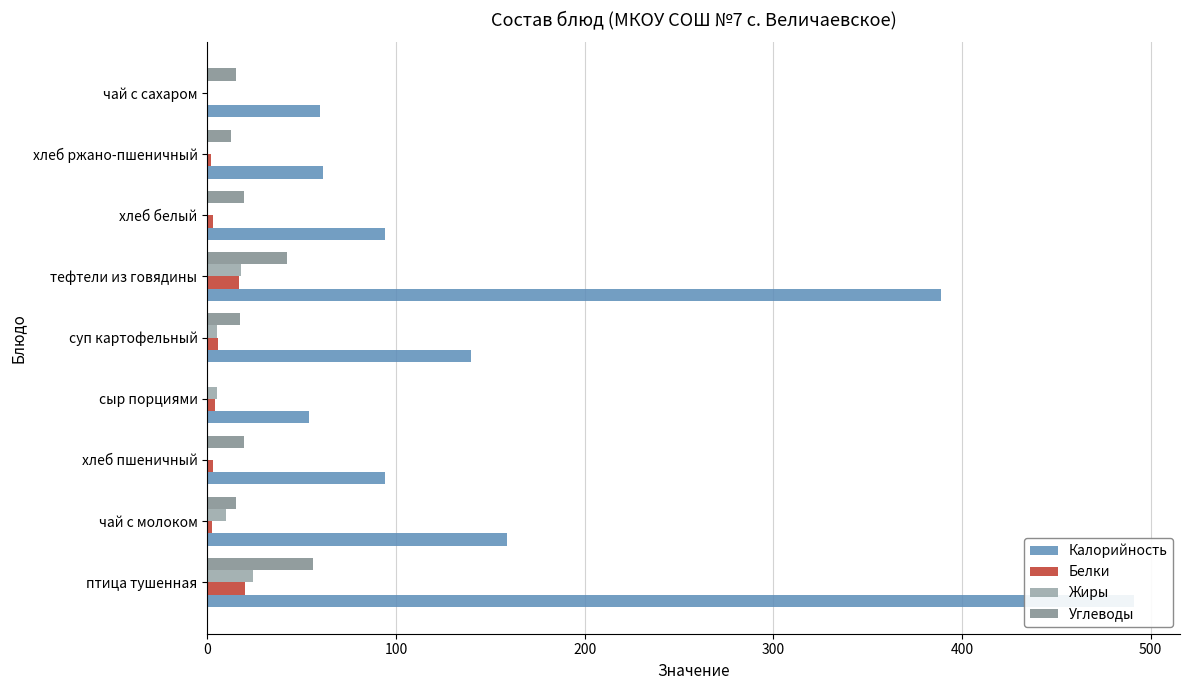

Which series has the largest total across all categories?

Калорийность